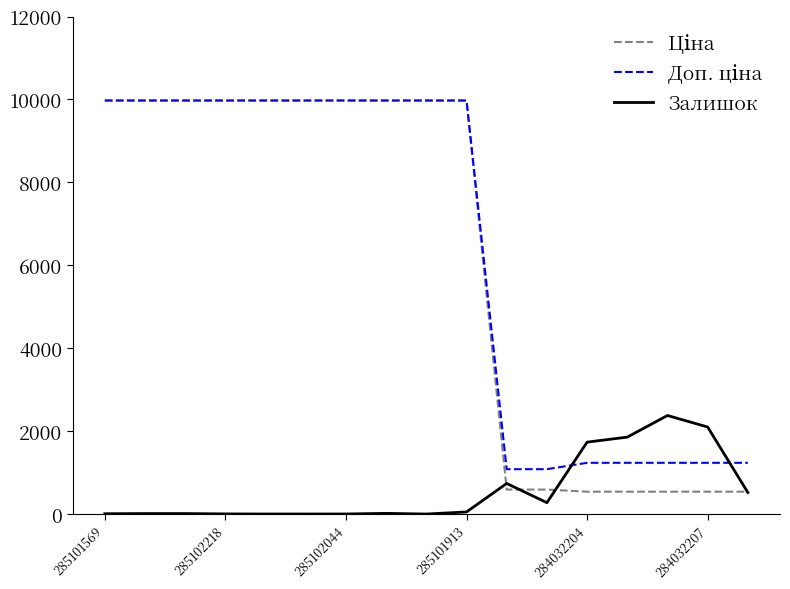

What is the greatest value displayed?

9975.0